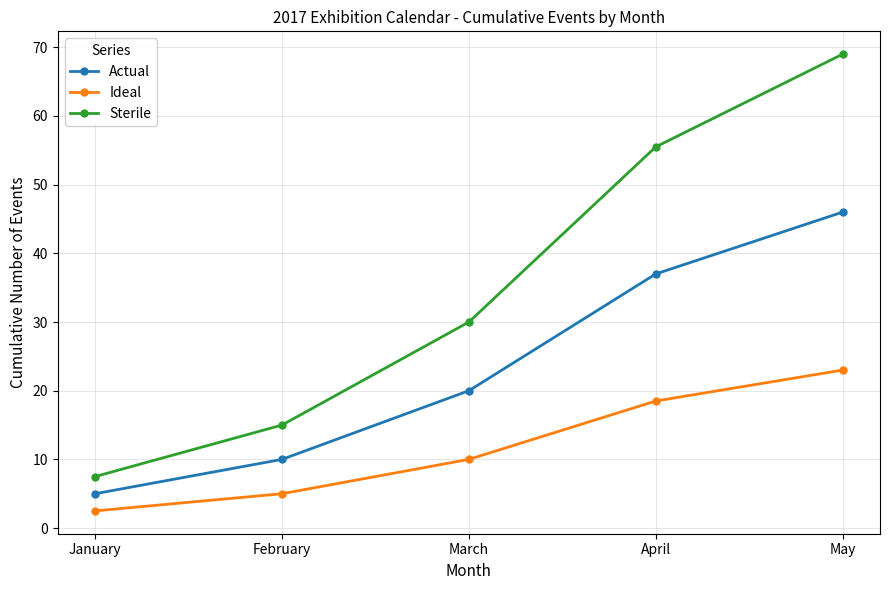

True or false: Actual and Sterile intersect in this chart.

False